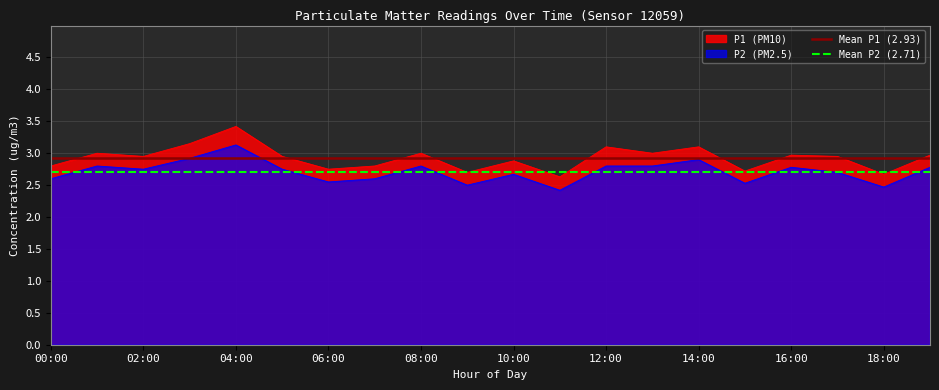

True or false: Mean P1 (2.93) has a value of 2.9 at 00:00.

True